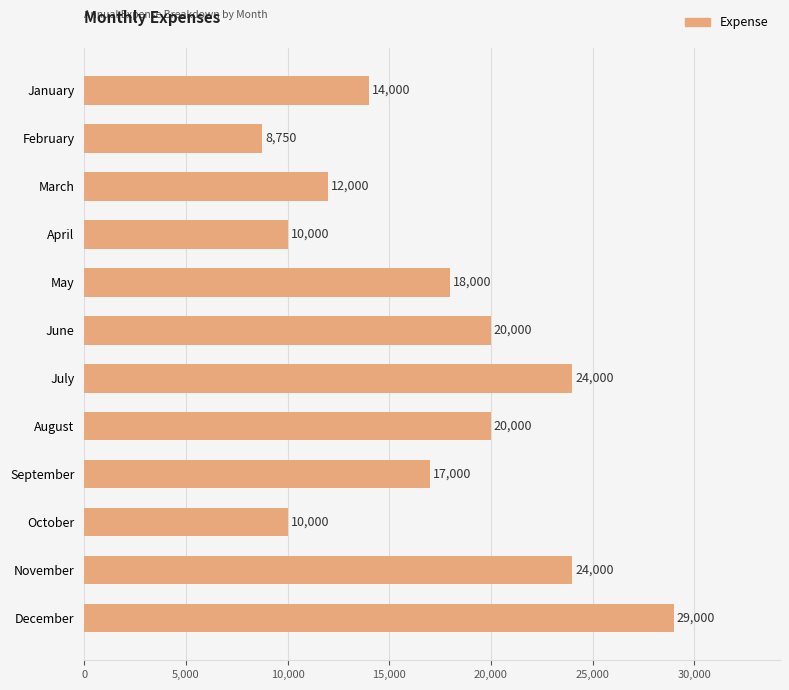

What is the average value?

17229